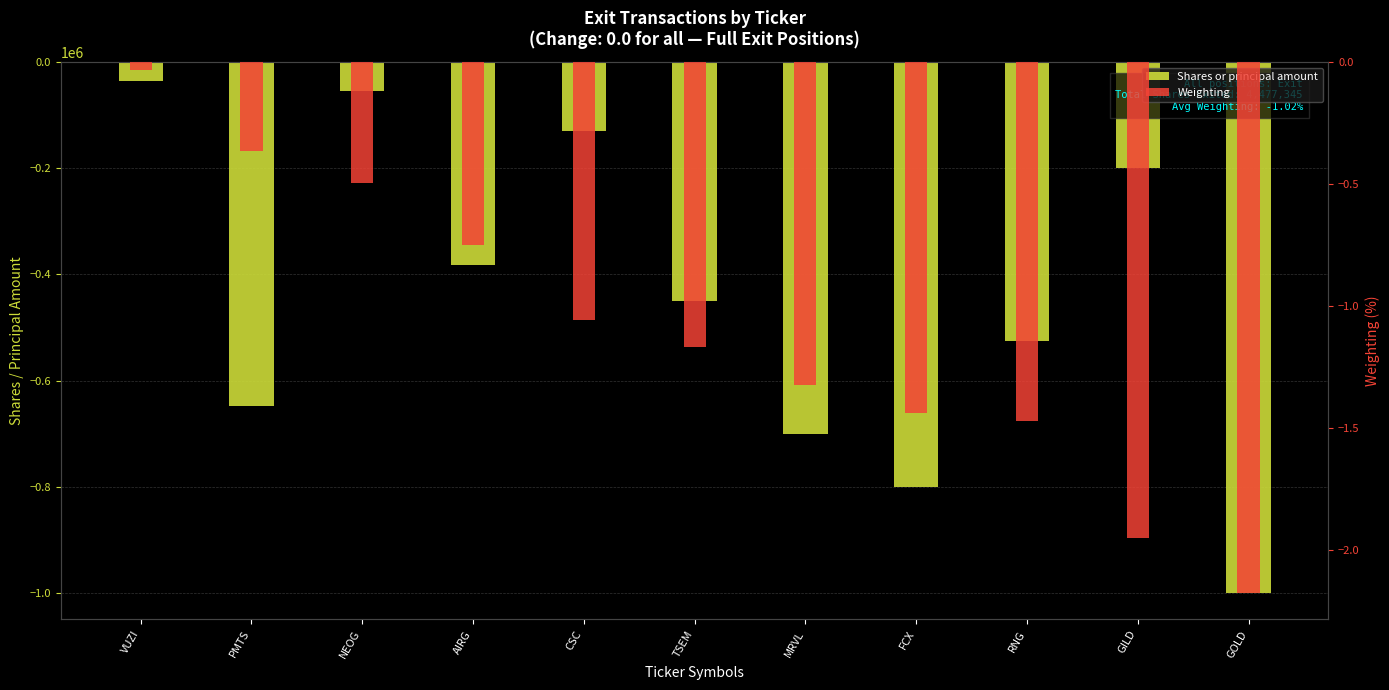

At VUZI, list the series in order from smallest to largest.

Shares or principal amount, Weighting